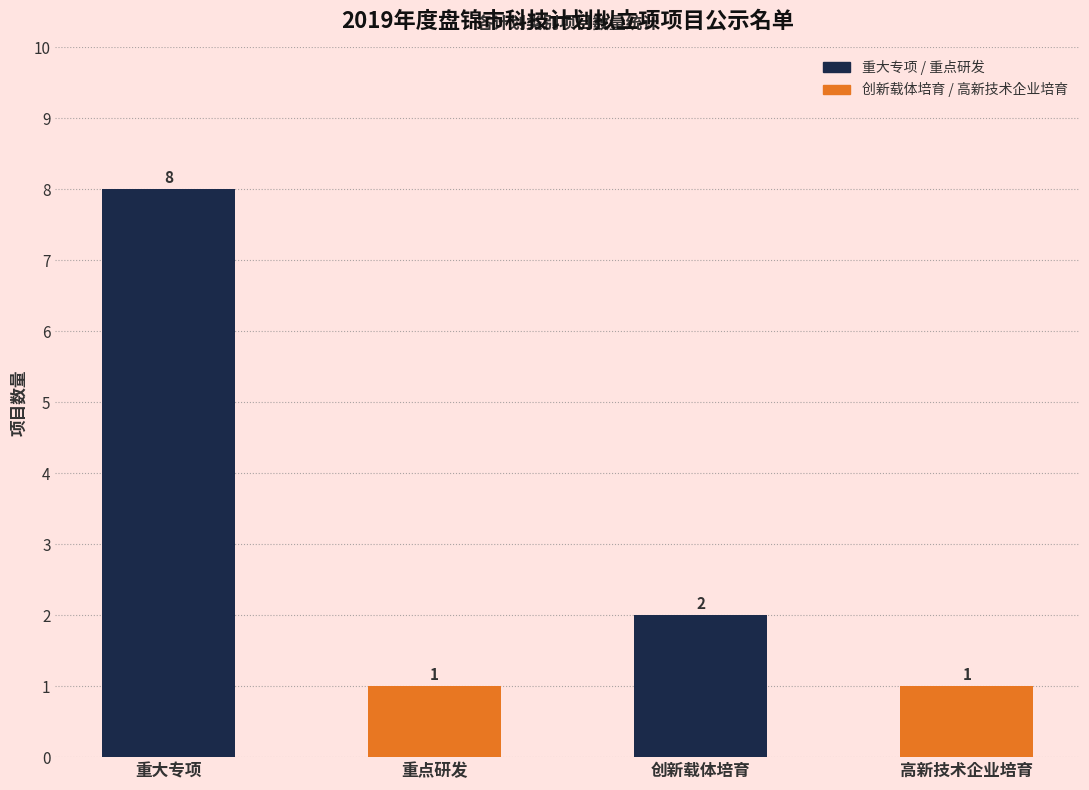

At which category does the chart reach its peak across all series?

重大专项